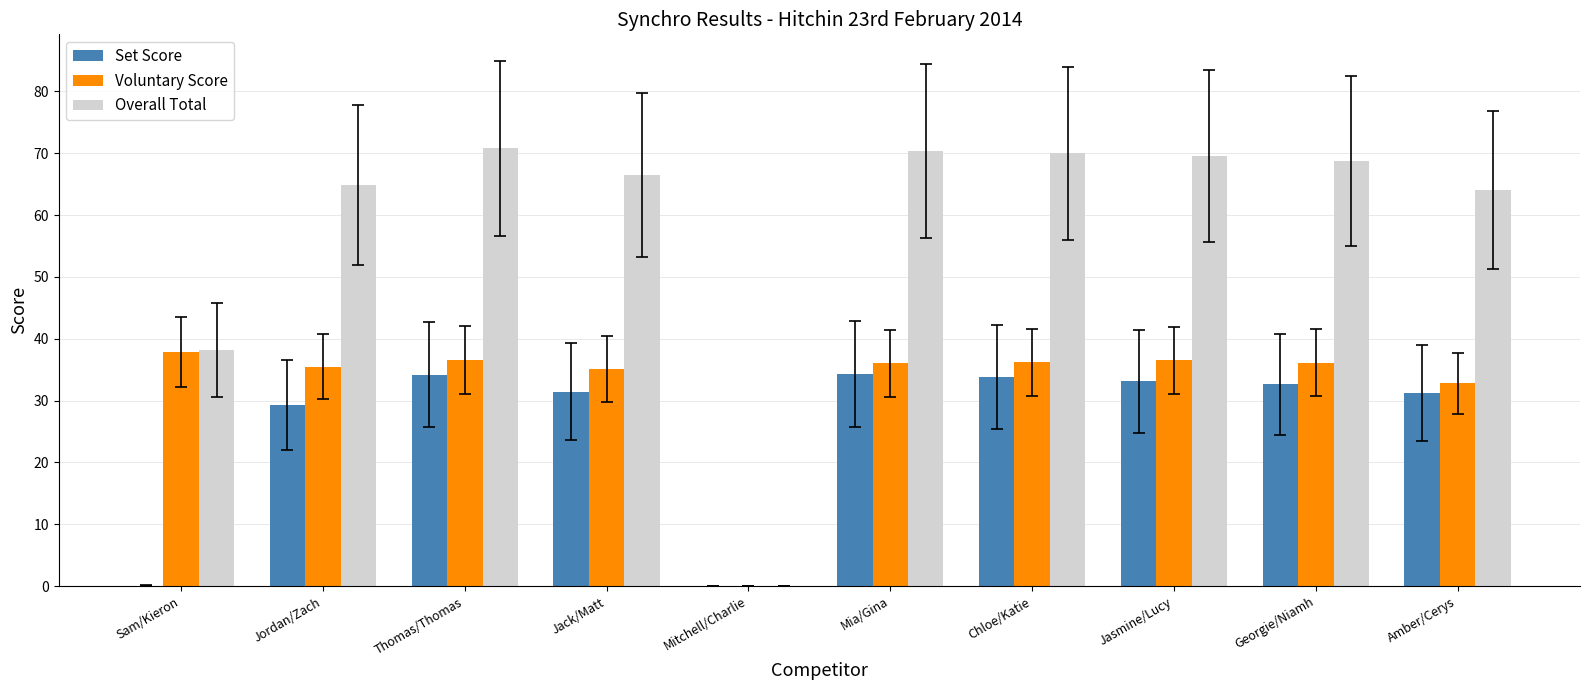

Which series has the largest total across all categories?

Overall Total